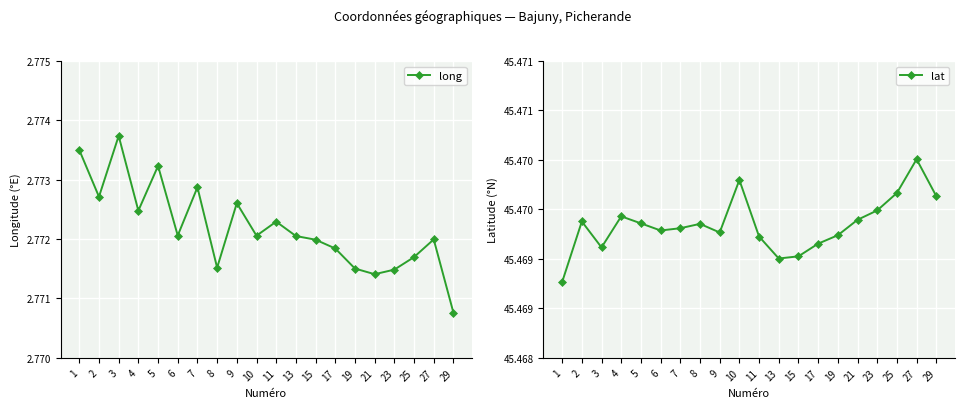

True or false: long has a value of 4.3 at 23.

False